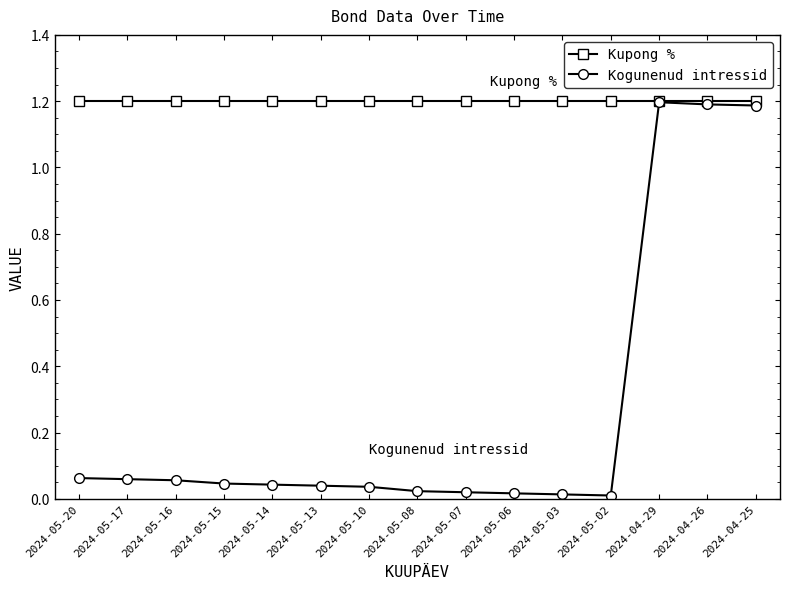

Rank the series at 2024-05-15 from highest to lowest value.

Kupong %, Kogunenud intressid